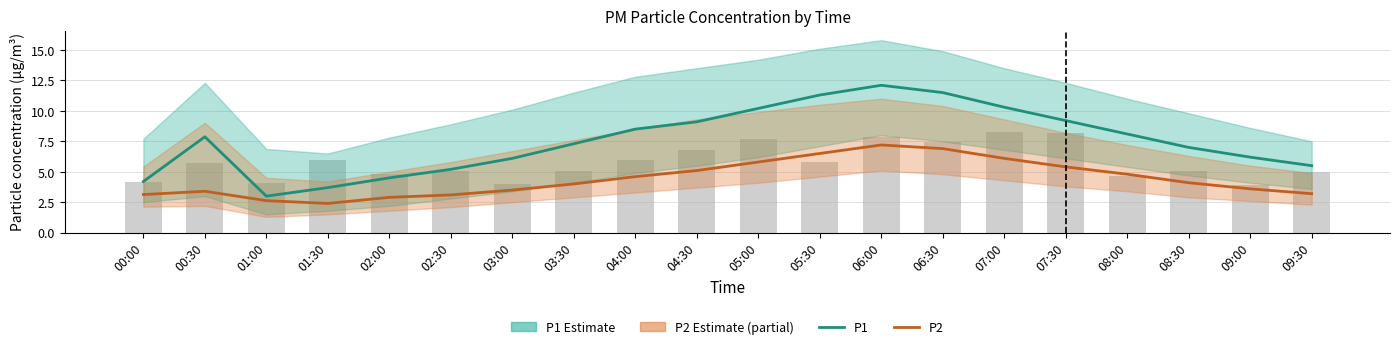

Which category has the highest value in the P1 (estimate) series?

06:00